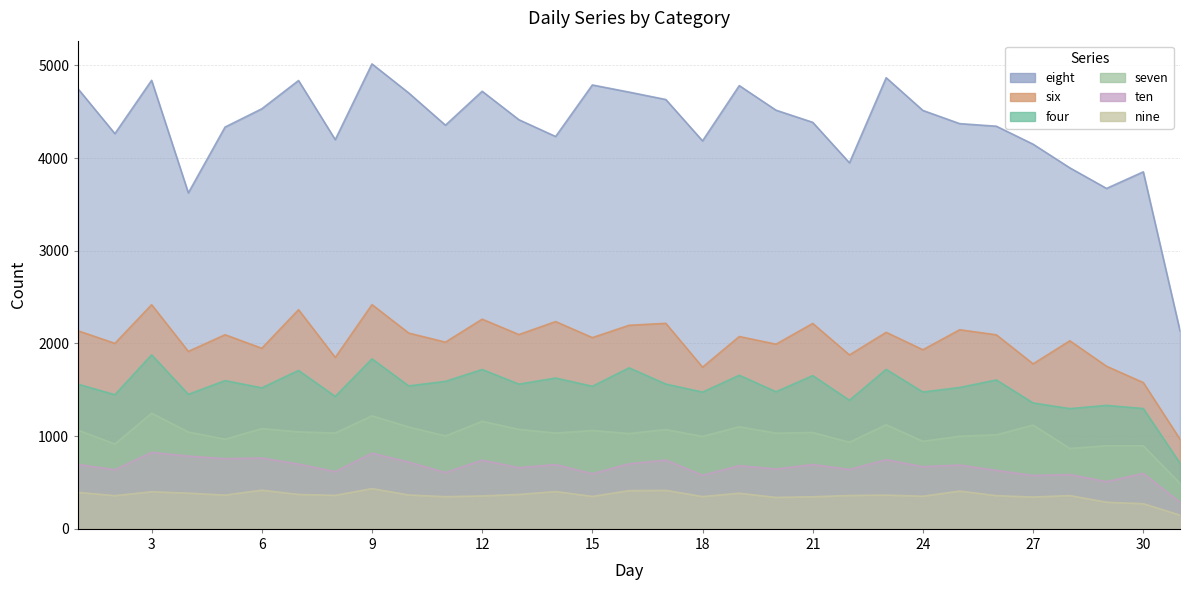

How many data points does each series have?

31